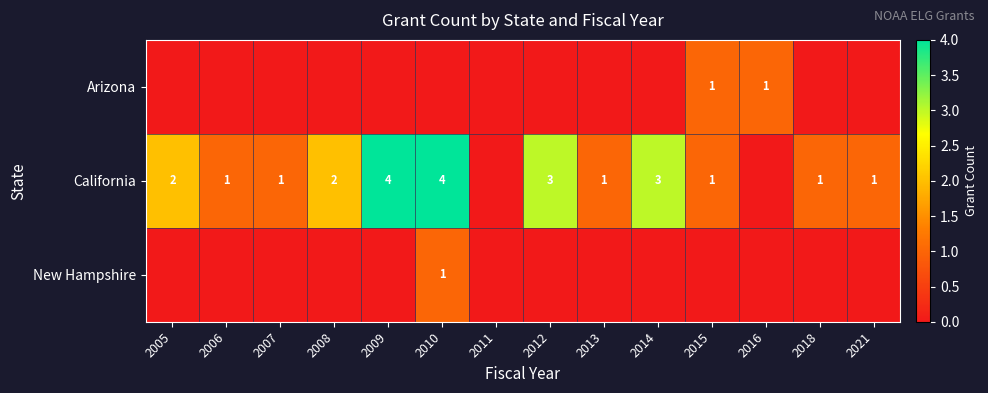

The value of California at 2006 is 1. True or false?

True